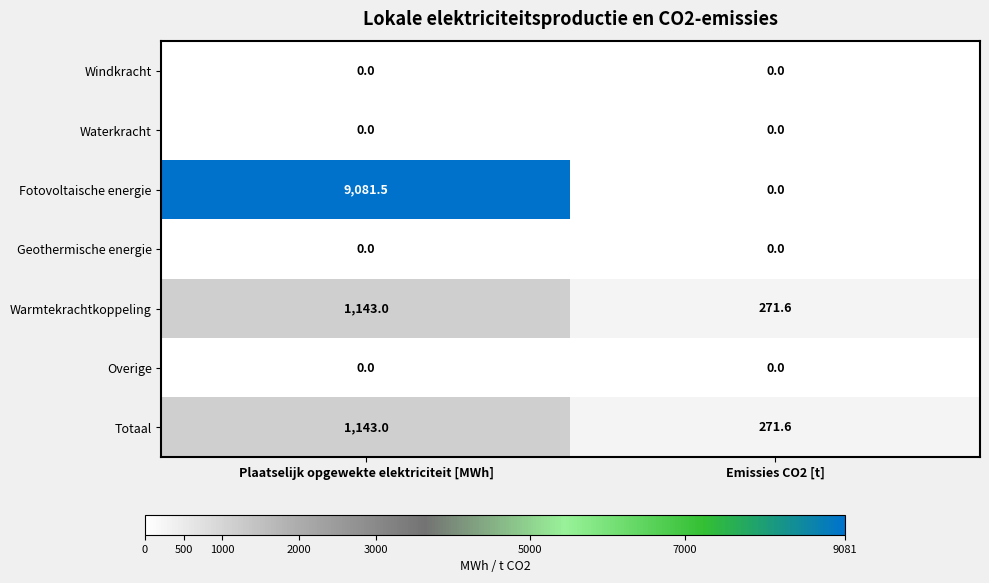

What is the greatest value displayed?

9081.5